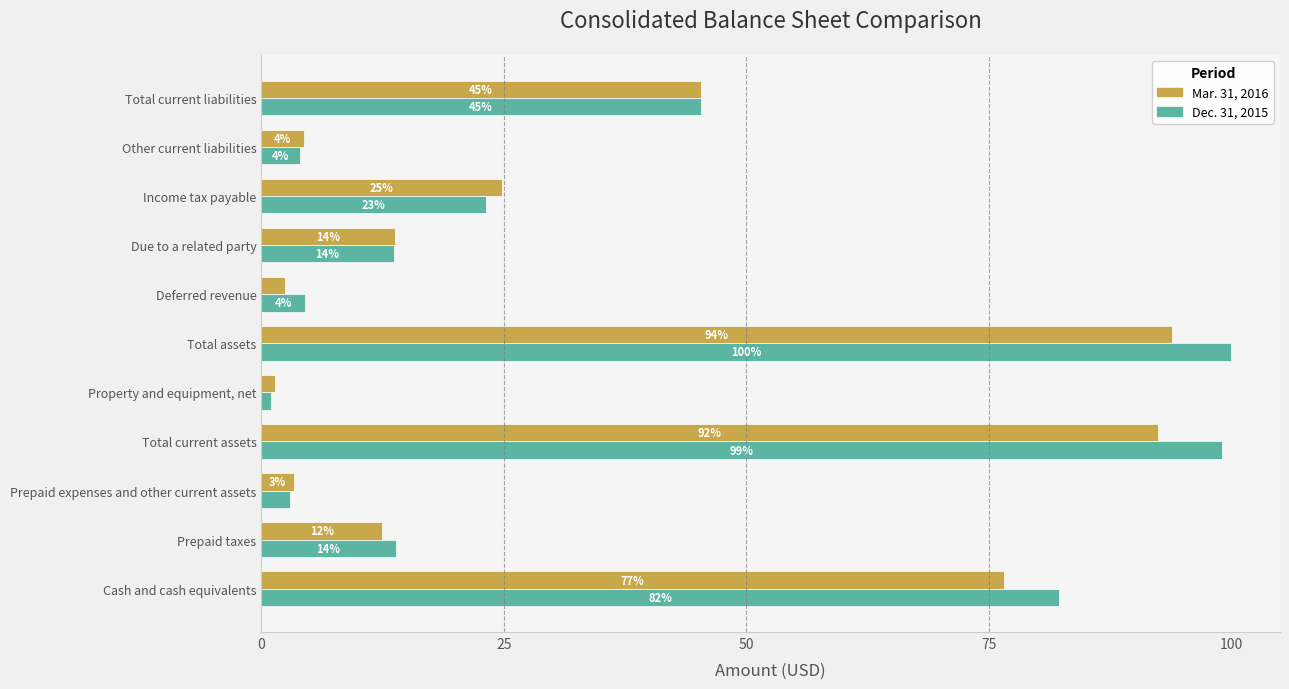

What is the difference between the second highest and minimum values in the Dec. 31, 2015 series?

98.1